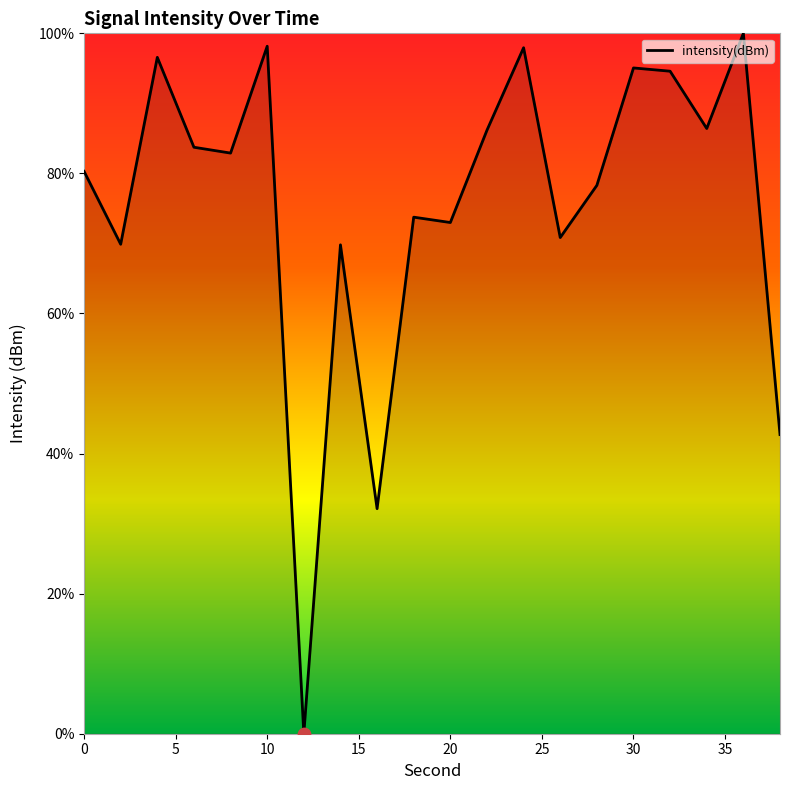

What is the difference between the maximum and minimum values?

100.0